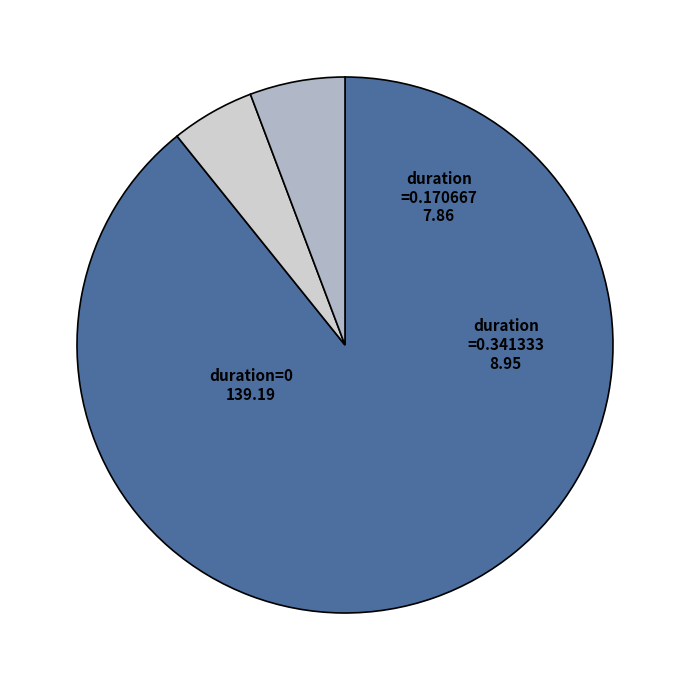

Count the number of slices in the pie.

3